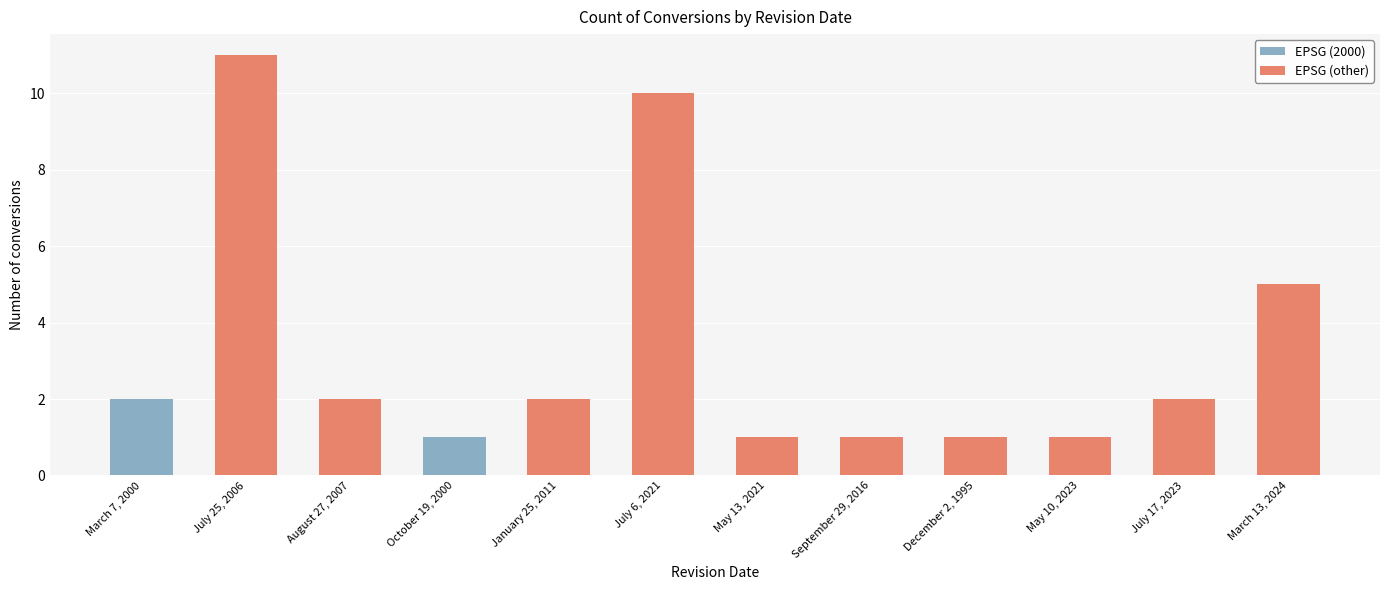

What are all the series names shown in the legend?

EPSG (2000), EPSG (other)